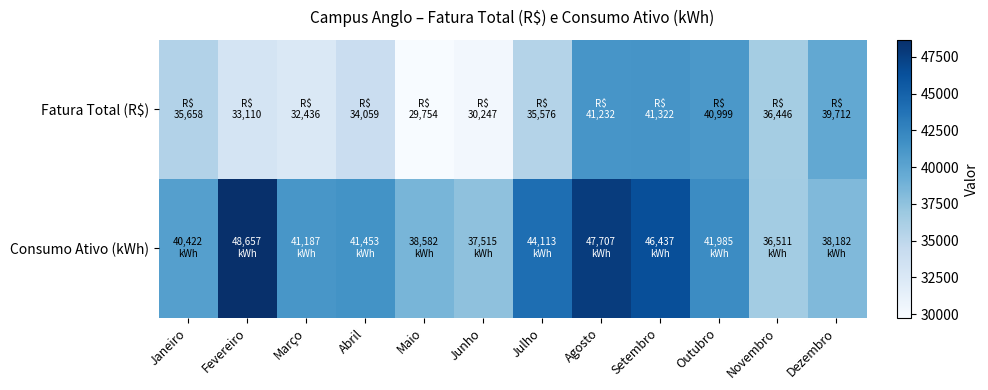

Between Fevereiro and Junho, which series saw the biggest shift?

Consumo Ativo (kWh)